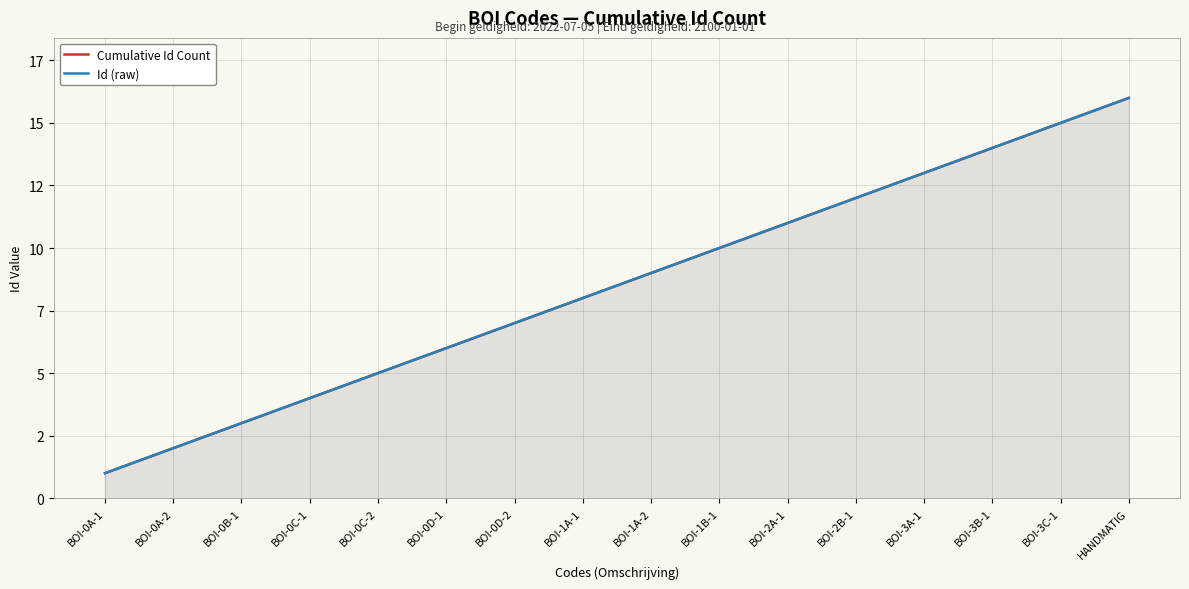

What is the label of the 4th point from the left?

BOI-0C-1